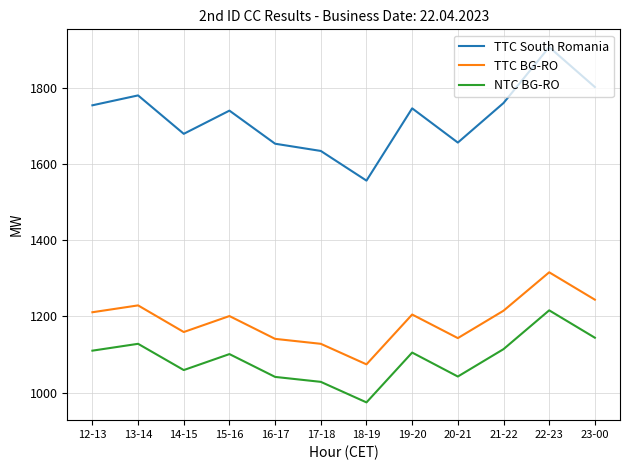

True or false: TTC BG-RO and TTC South Romania cross at least once.

False